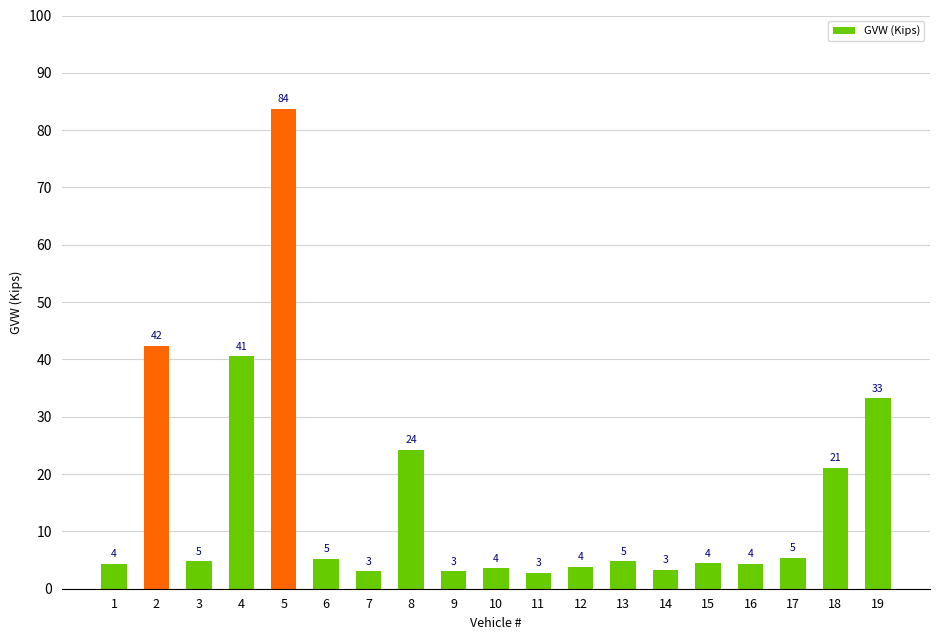

What value does the data have at 15?

4.4